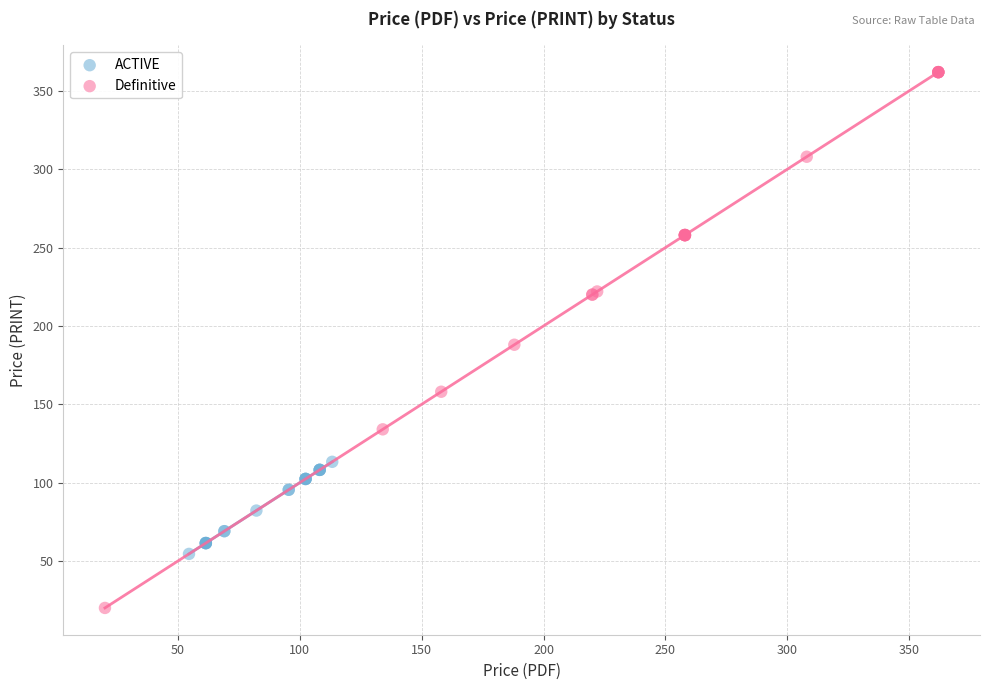

Which series has the largest Y range (max minus min)?

Definitive